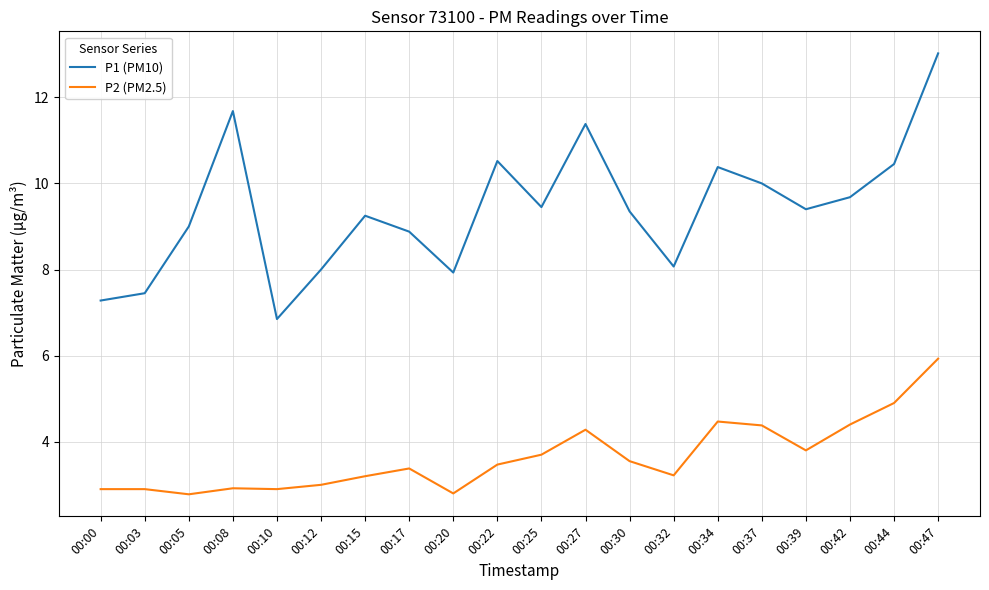

At which category does the chart reach its peak across all series?

00:47